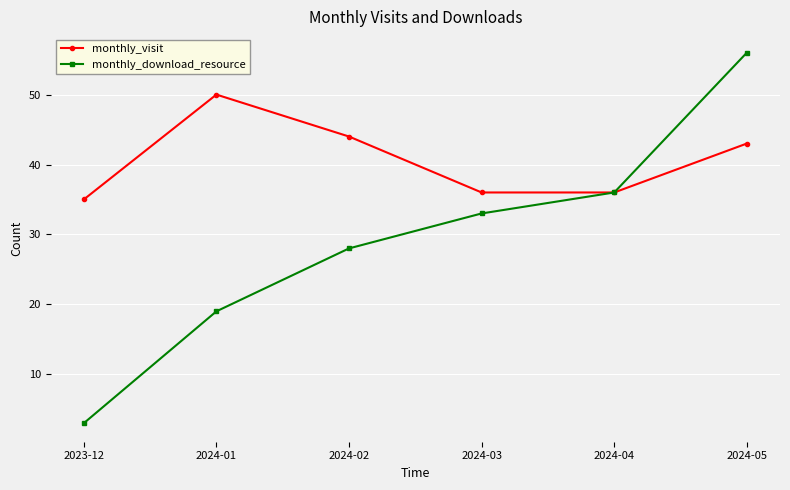

What is the sum of the monthly_download_resource values at 2024-03 and 2023-12?

36